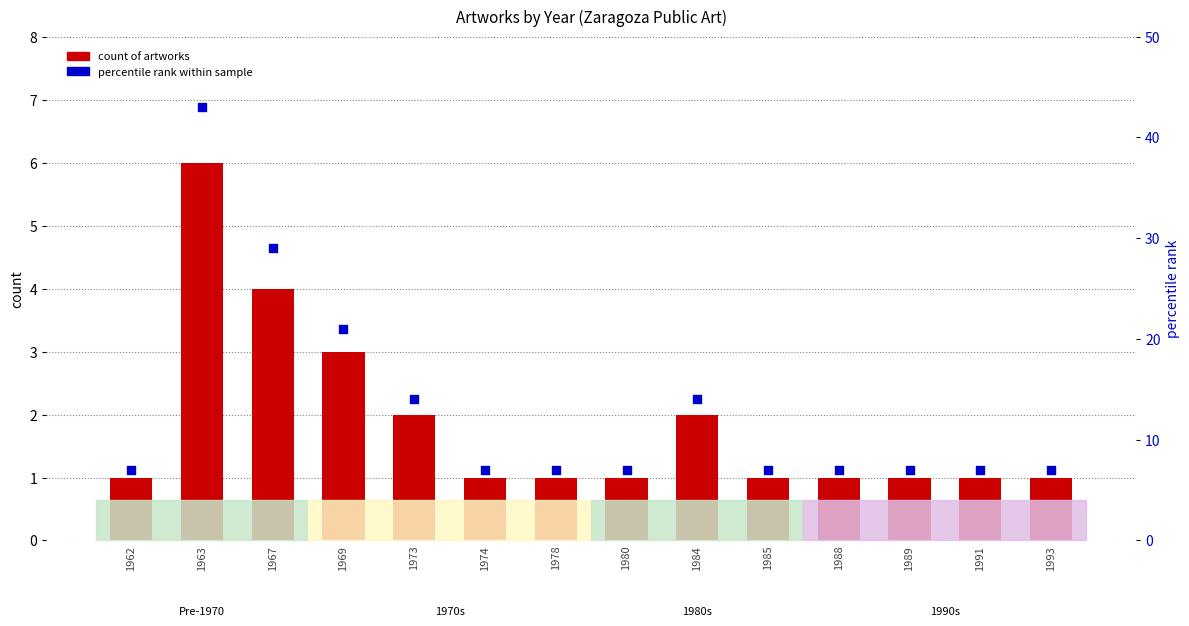

Which series reaches the maximum Y coordinate?

percentile rank within sample